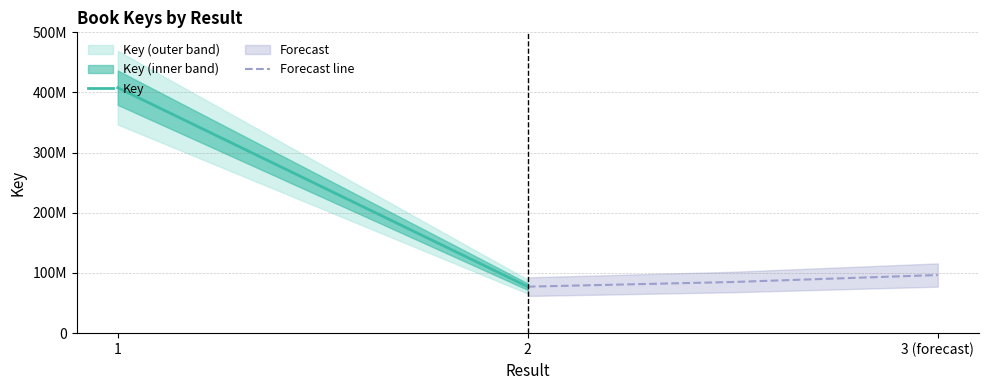

What is the difference between the maximum and minimum values?

330654084